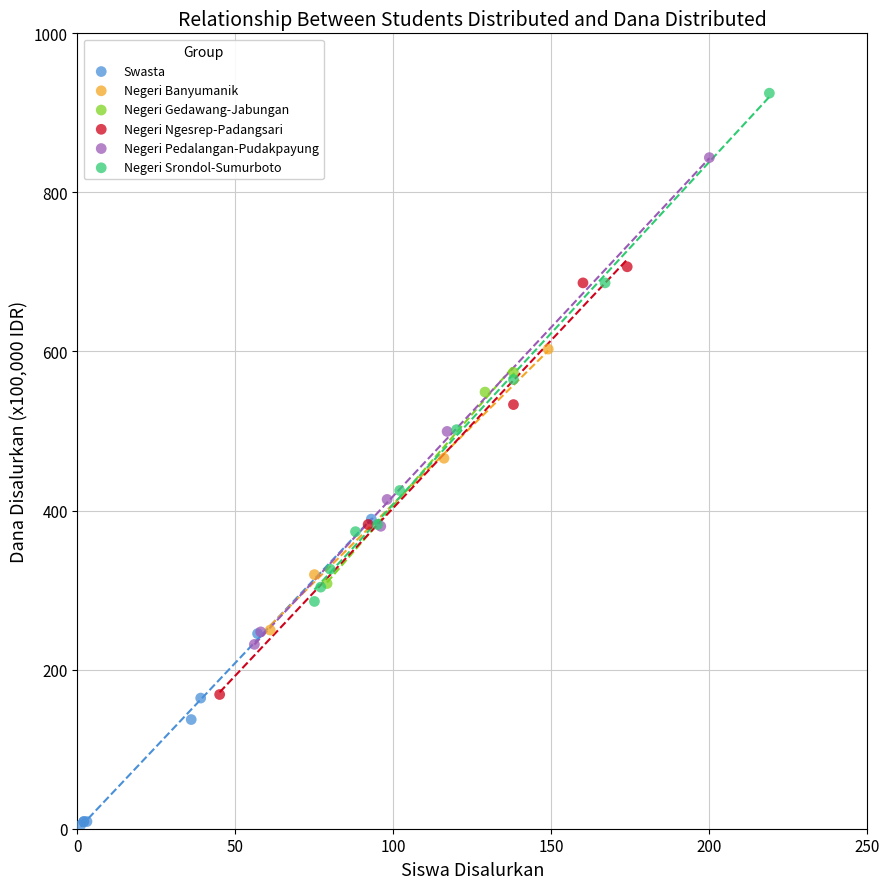

Which series contains the highest Y value?

Negeri Srondol-Sumurboto